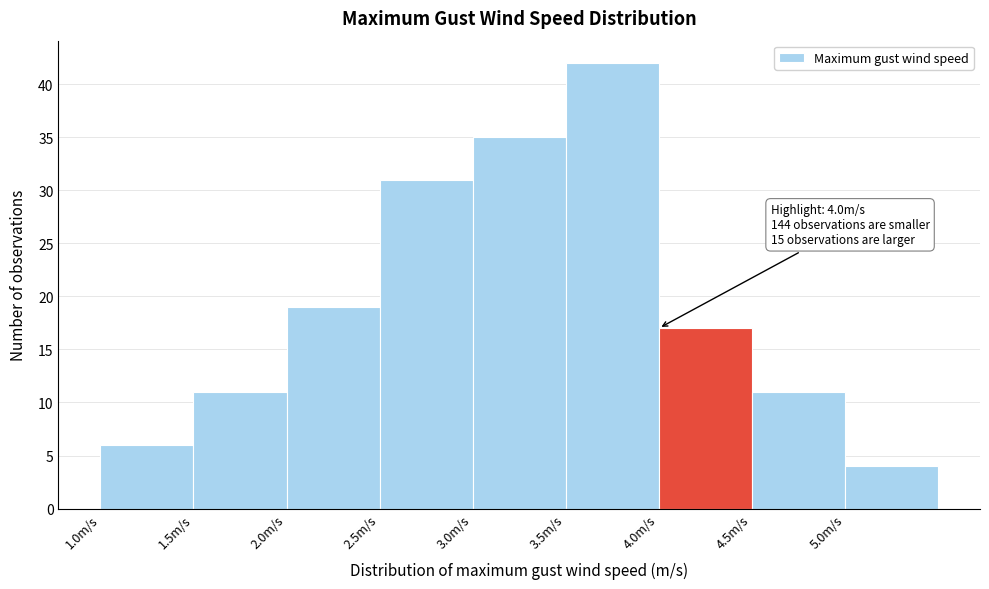

Over which range of the x-axis is the bar tallest?

3.5 to 4.0